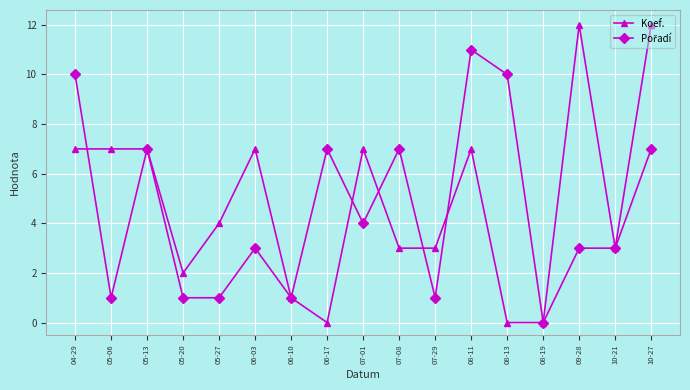

What is the spread (max minus min) of values at 10-27?

5